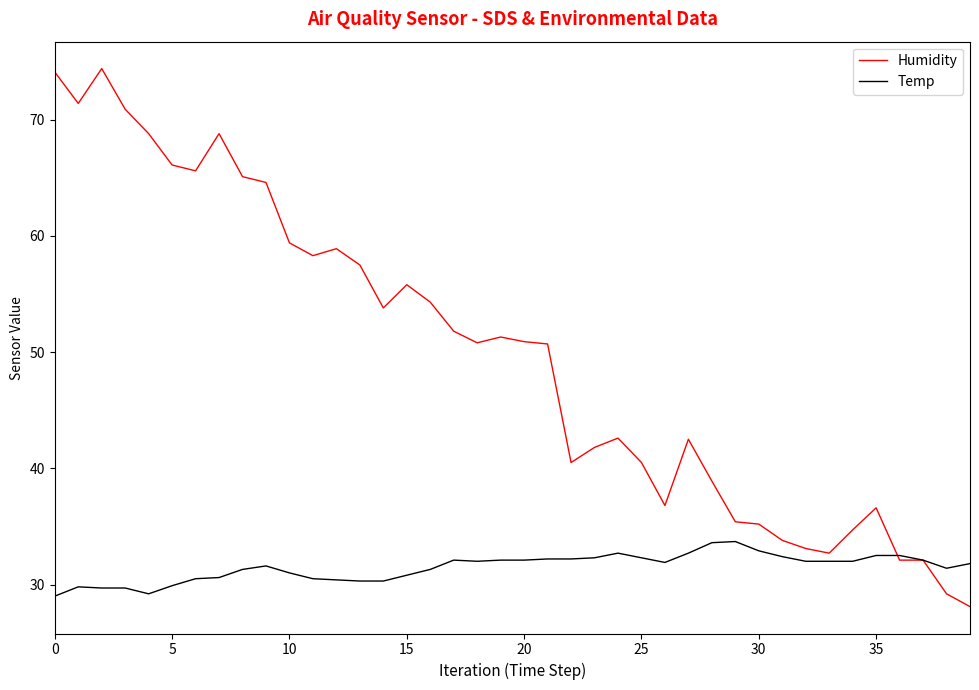

Count the number of data series in this chart.

2